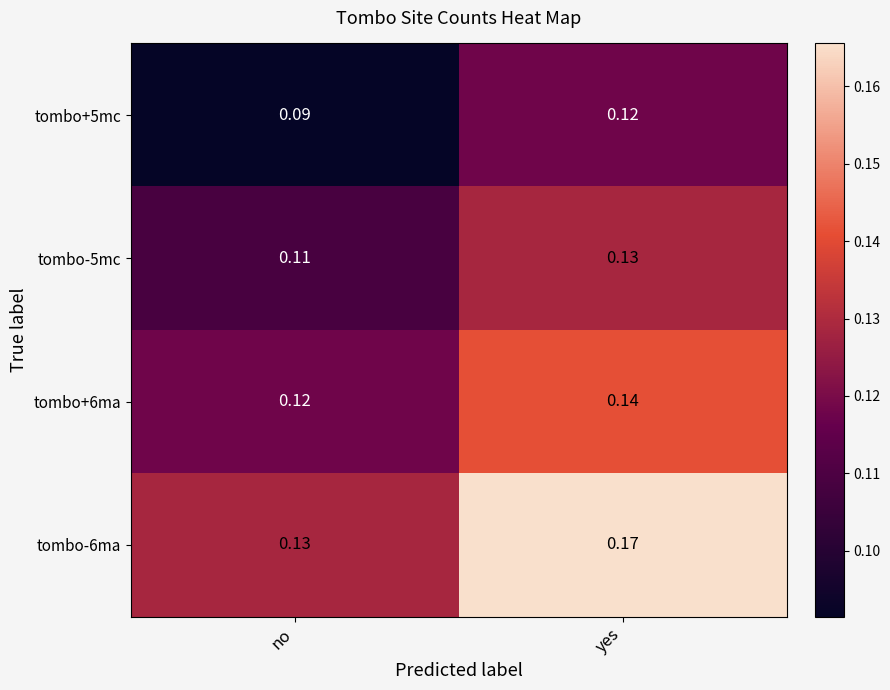

Rank the series at no from highest to lowest value.

tombo-6ma, tombo+6ma, tombo-5mc, tombo+5mc